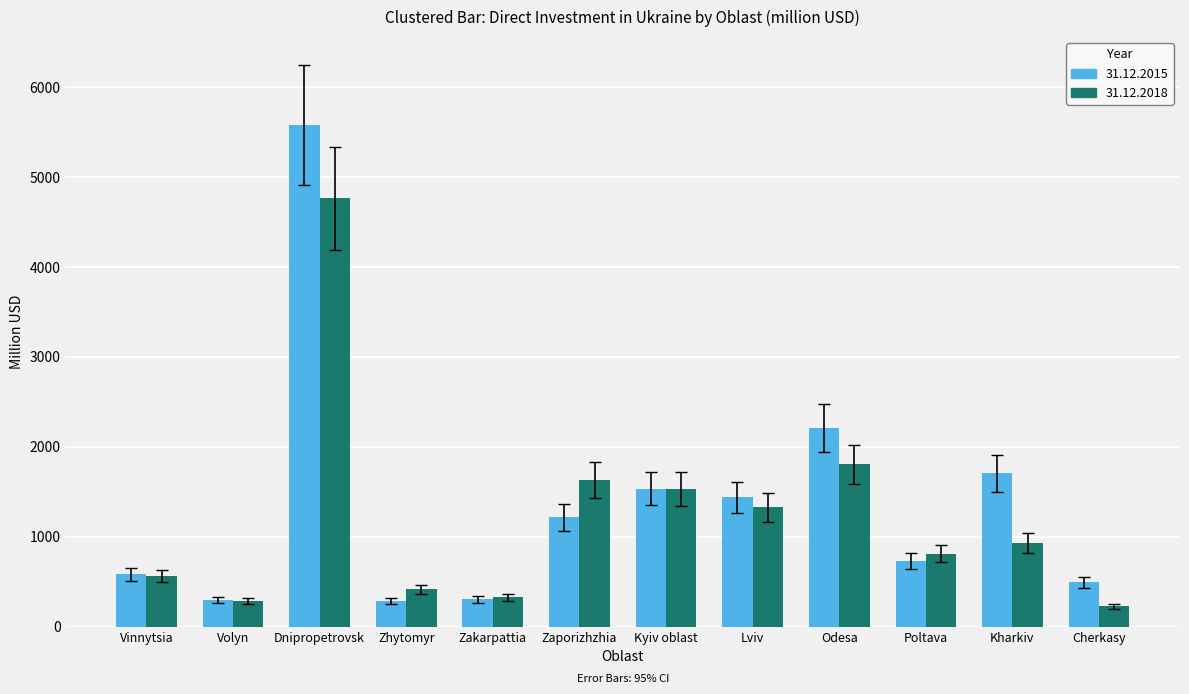

Rank the series at Zaporizhzhia from lowest to highest value.

31.12.2015, 31.12.2018